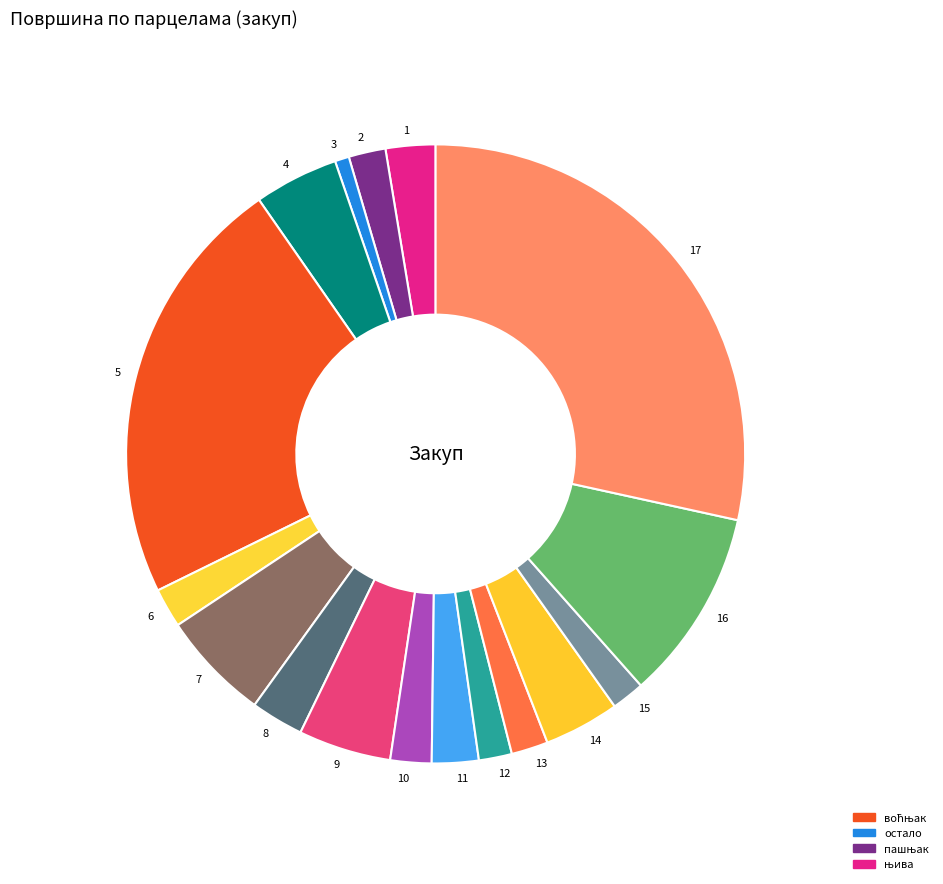

Which slice is the largest?

17